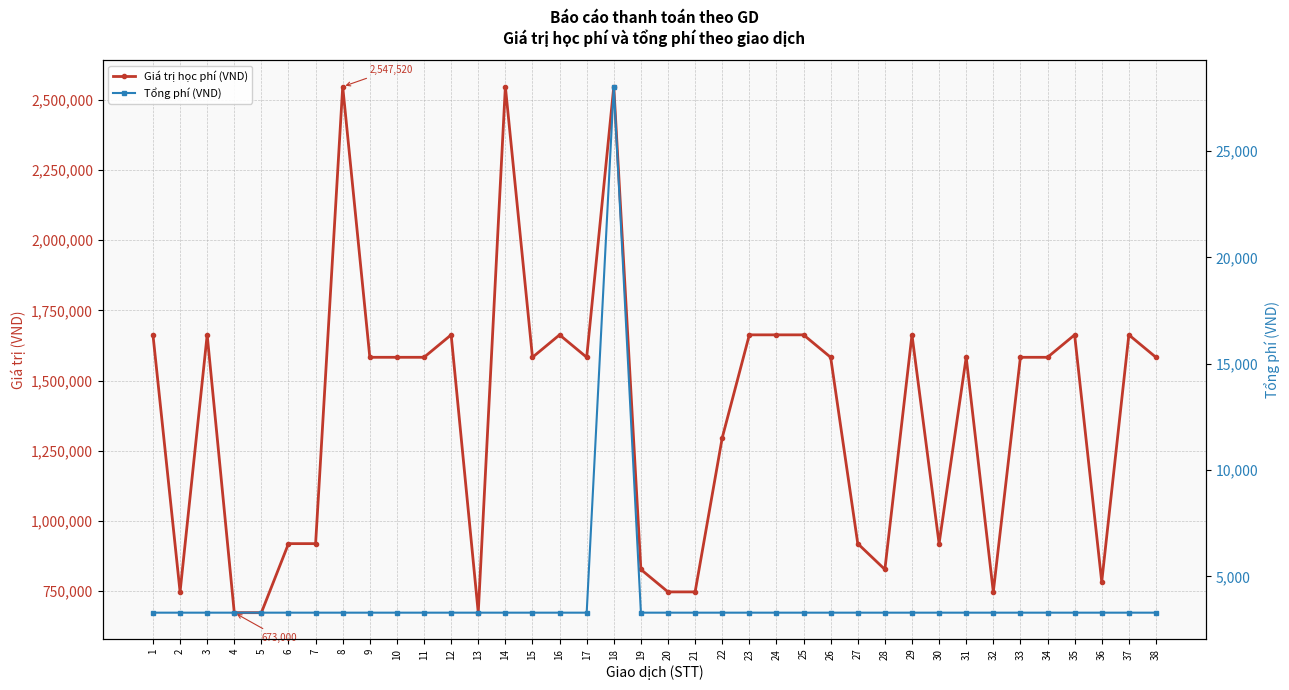

What is the minimum value shown in the chart?

3300